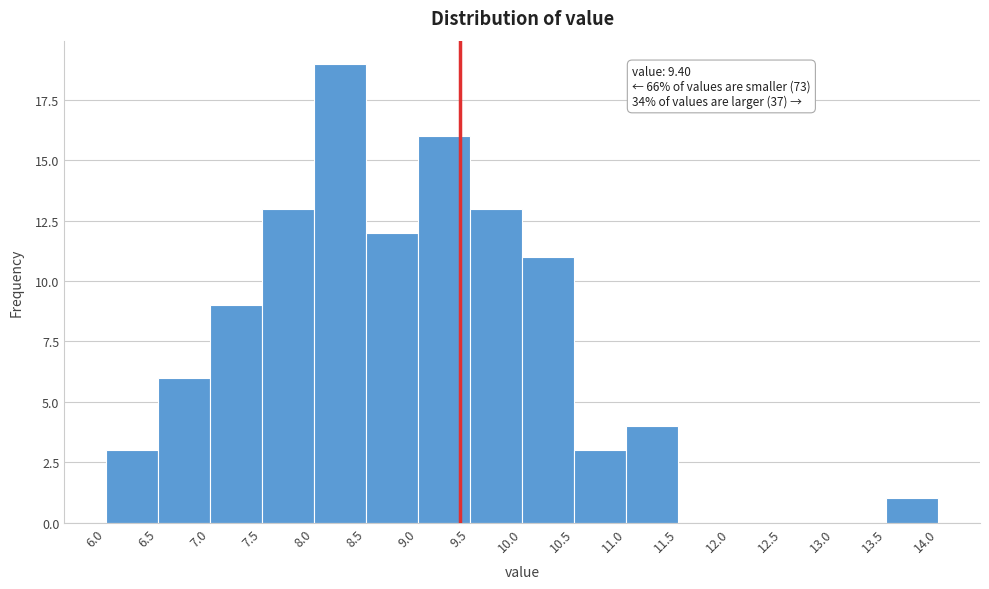

Over which range of the x-axis is the bar tallest?

8.0 to 8.5